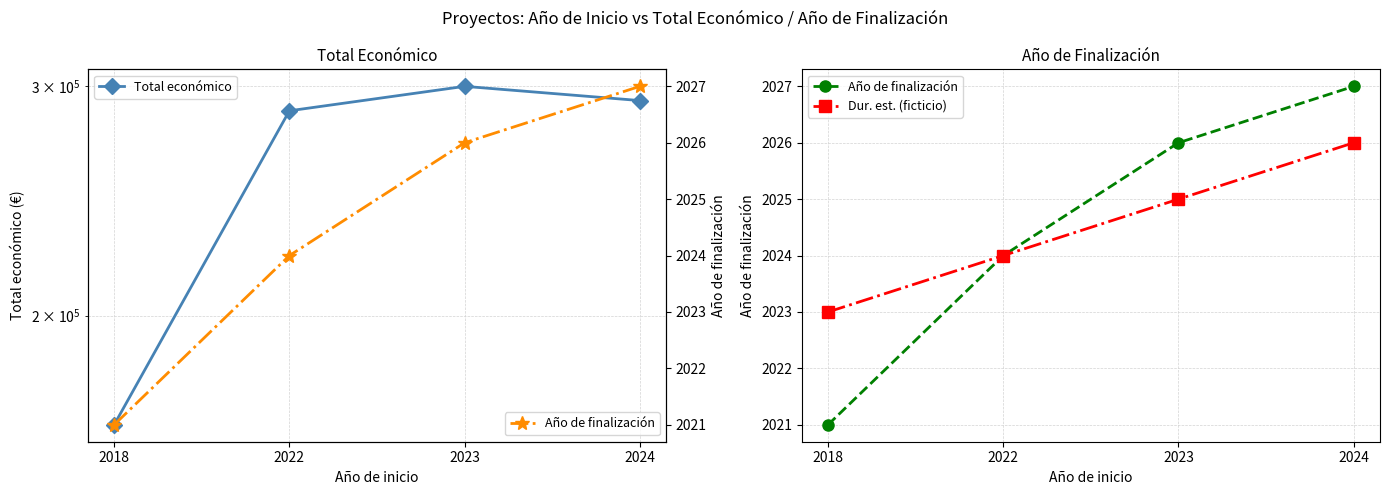

At which category is the sum across all series the highest?

2023